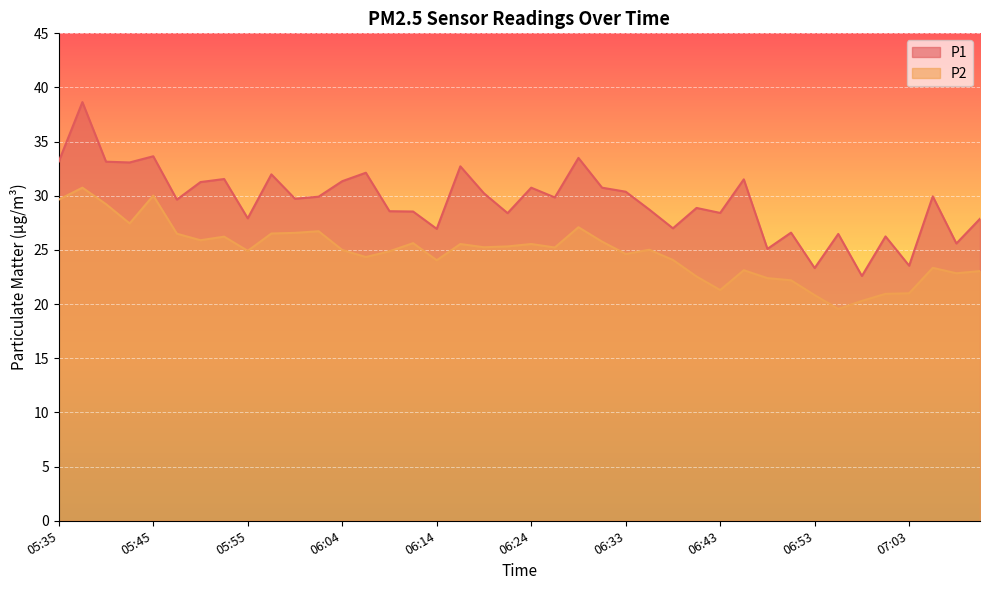

At which category does P2 reach its first local peak?

05:37